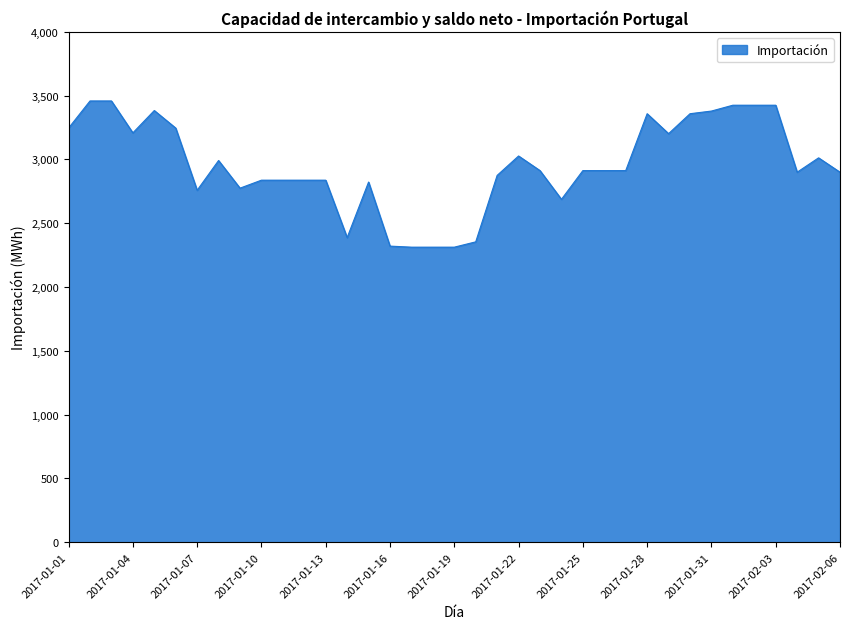

What is the minimum value shown in the chart?

2312.5